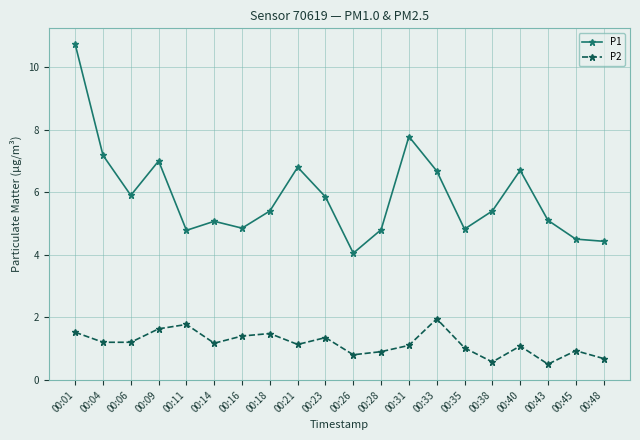

How many interior local peaks does the P1 series have?

5